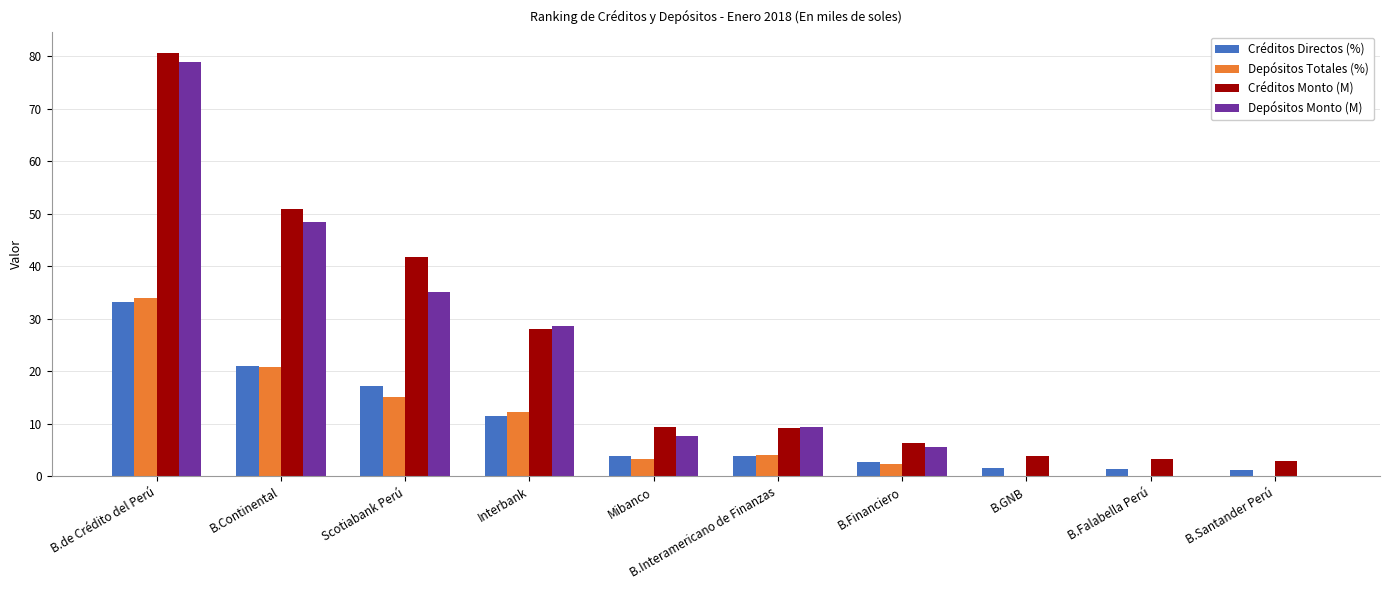

Are the bars horizontal?

No